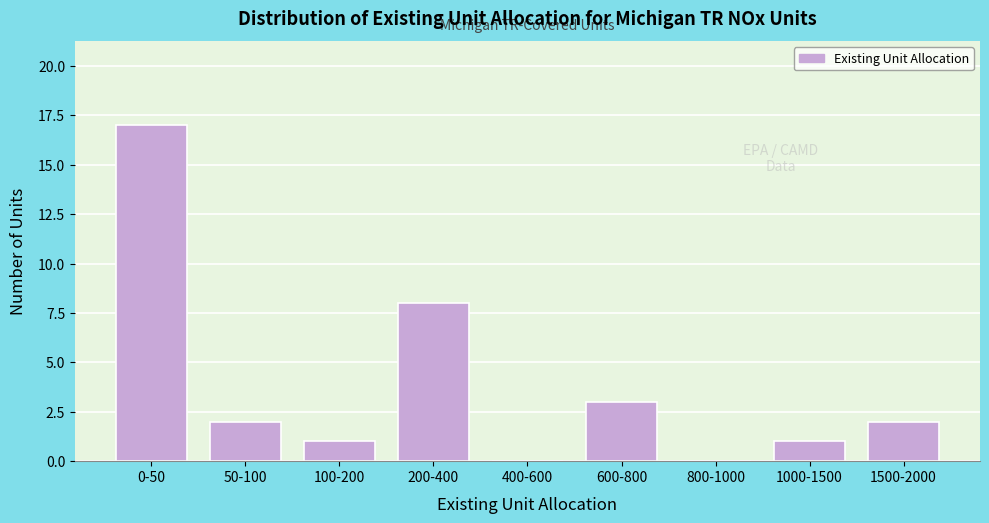

Reading right to left, extract all data points from this chart.

1500-2000=2	1000-1500=1	800-1000=0	600-800=3	400-600=0	200-400=8	100-200=1	50-100=2	0-50=17